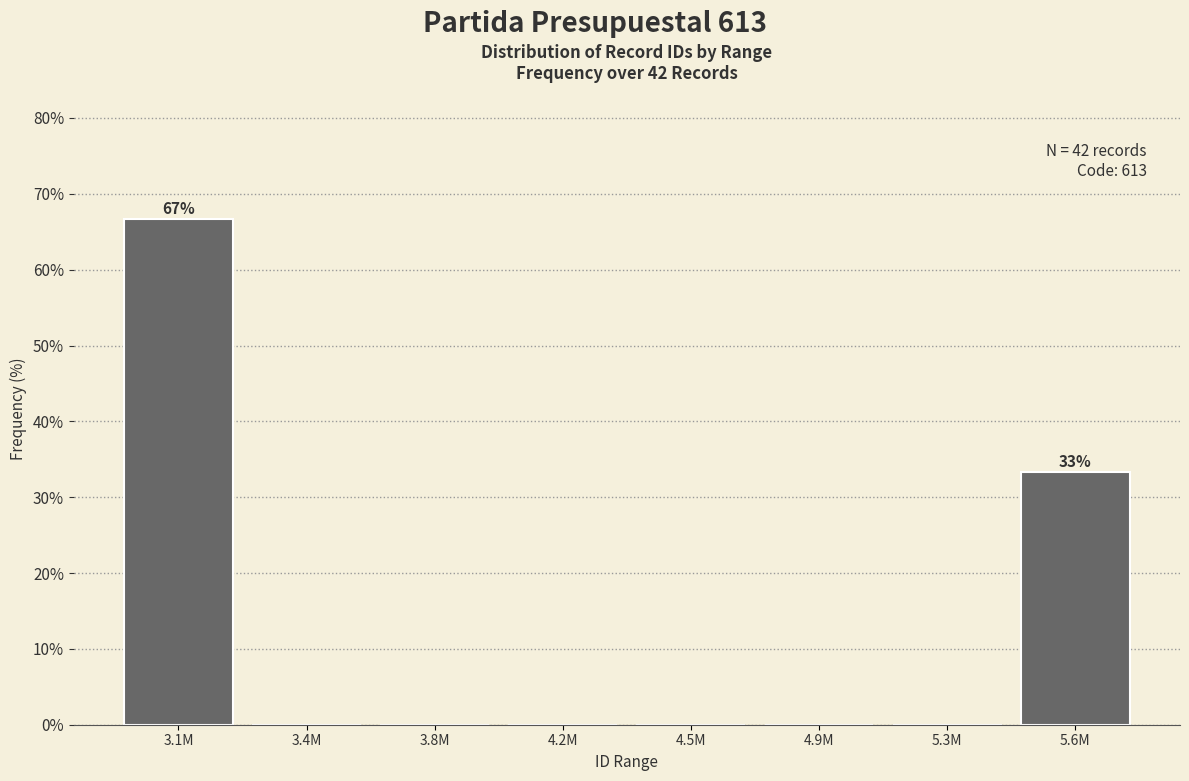

Reading right to left, what are all the values shown in this chart?

5.6M=33.3	5.3M=0.0	4.9M=0.0	4.5M=0.0	4.2M=0.0	3.8M=0.0	3.4M=0.0	3.1M=66.7